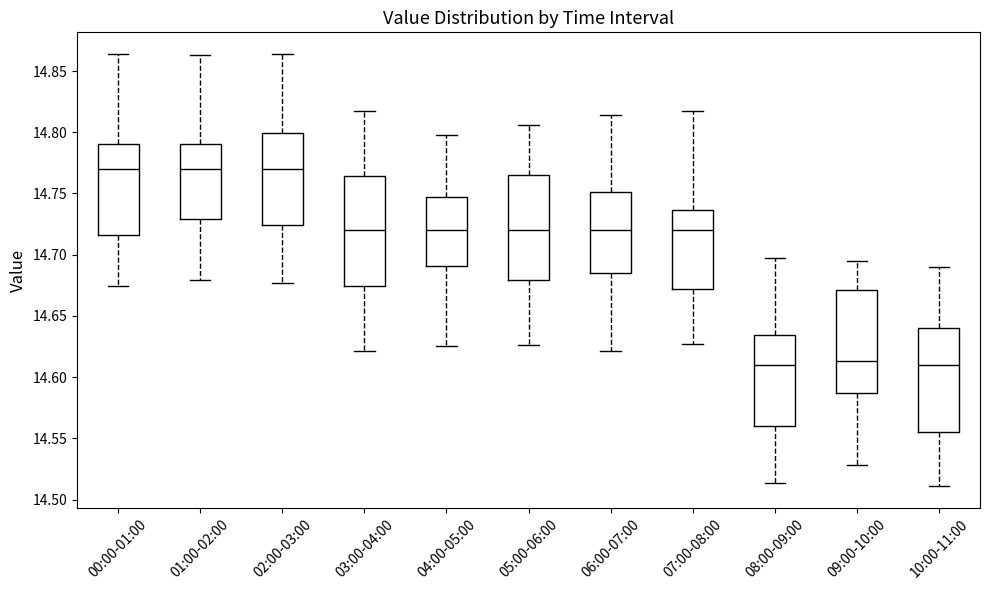

Reading left to right, transcribe this box plot: for each box, give where its median line is, the range the box spans, and where its two whiskers end, as read against the y-axis. The values are not printed on the chart, so give them approximately, as read against the axis.

00:00-01:00: median 14.770, box 14.715 to 14.790, whiskers 14.675 to 14.865
01:00-02:00: median 14.770, box 14.730 to 14.790, whiskers 14.680 to 14.865
02:00-03:00: median 14.770, box 14.725 to 14.800, whiskers 14.675 to 14.865
03:00-04:00: median 14.720, box 14.675 to 14.765, whiskers 14.620 to 14.815
04:00-05:00: median 14.720, box 14.690 to 14.745, whiskers 14.625 to 14.795
05:00-06:00: median 14.720, box 14.680 to 14.765, whiskers 14.625 to 14.805
06:00-07:00: median 14.720, box 14.685 to 14.750, whiskers 14.620 to 14.815
07:00-08:00: median 14.720, box 14.670 to 14.735, whiskers 14.625 to 14.815
08:00-09:00: median 14.610, box 14.560 to 14.635, whiskers 14.515 to 14.695
09:00-10:00: median 14.615, box 14.585 to 14.670, whiskers 14.530 to 14.695
10:00-11:00: median 14.610, box 14.555 to 14.640, whiskers 14.510 to 14.690